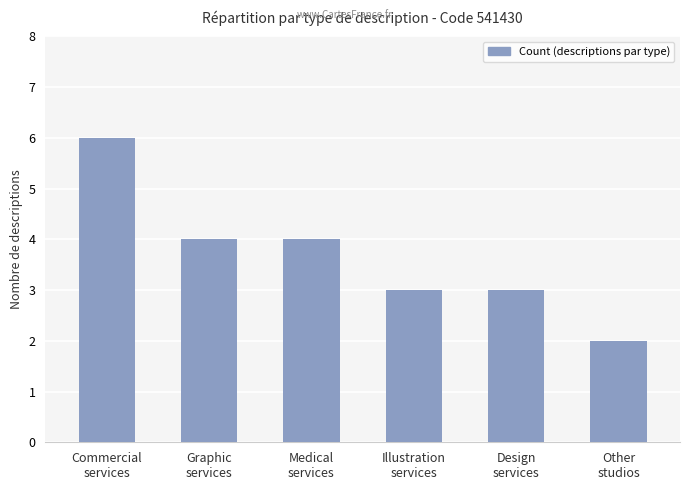

What position from the left is Commercial
services?

1